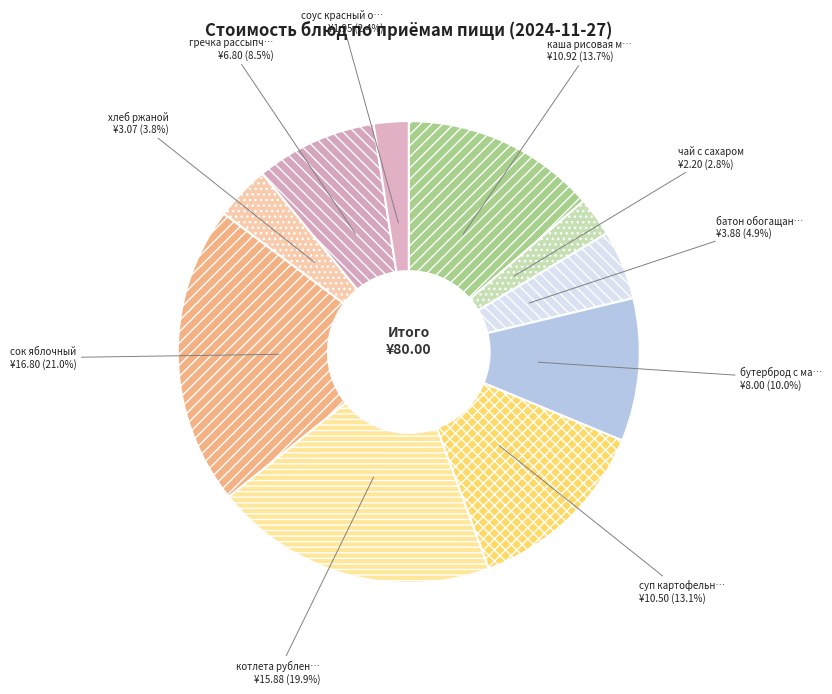

Count the number of slices in the pie.

10